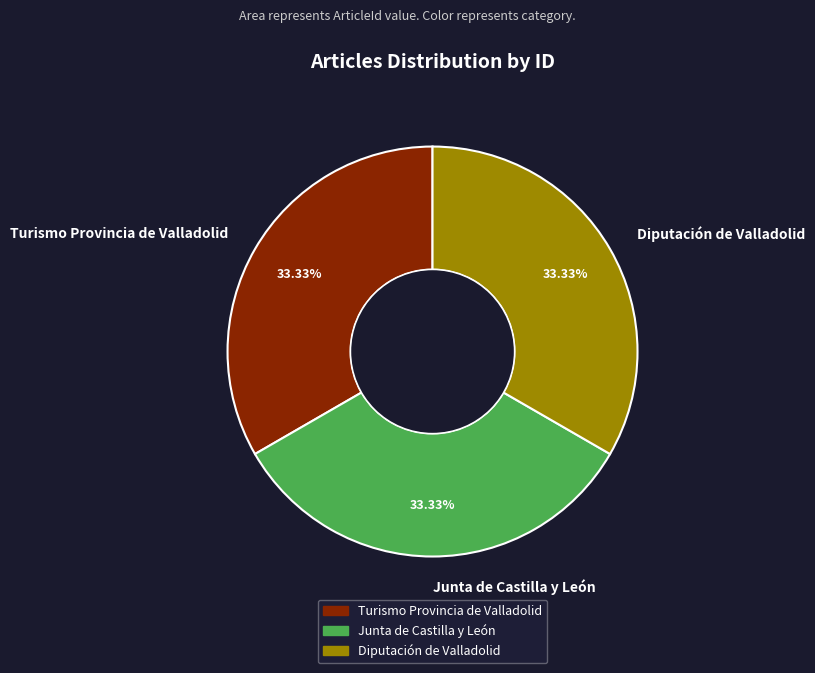

What is the ratio of the value at Turismo Provincia de Valladolid to the value at Junta de Castilla y León?

1.0